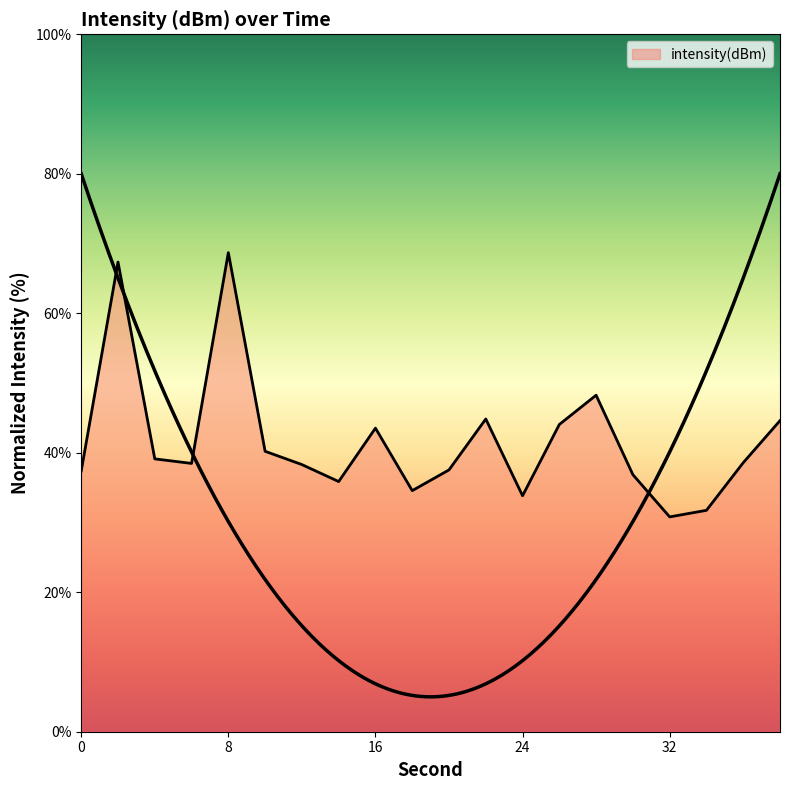

At which category does the data reach its first local valley?

6